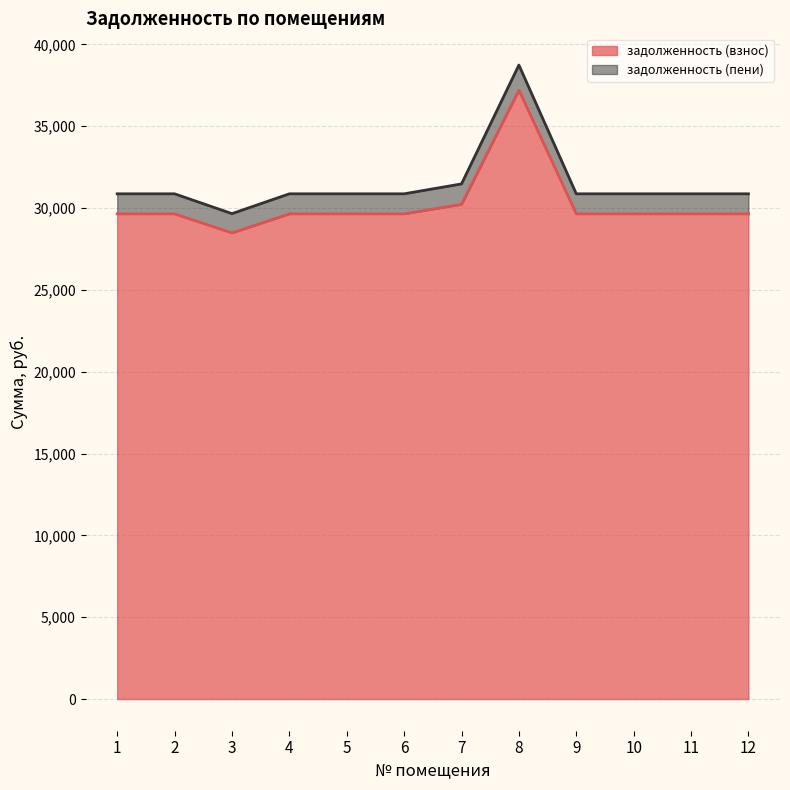

True or false: задолженность (взнос) has a value of 37201.9 at 8.

True